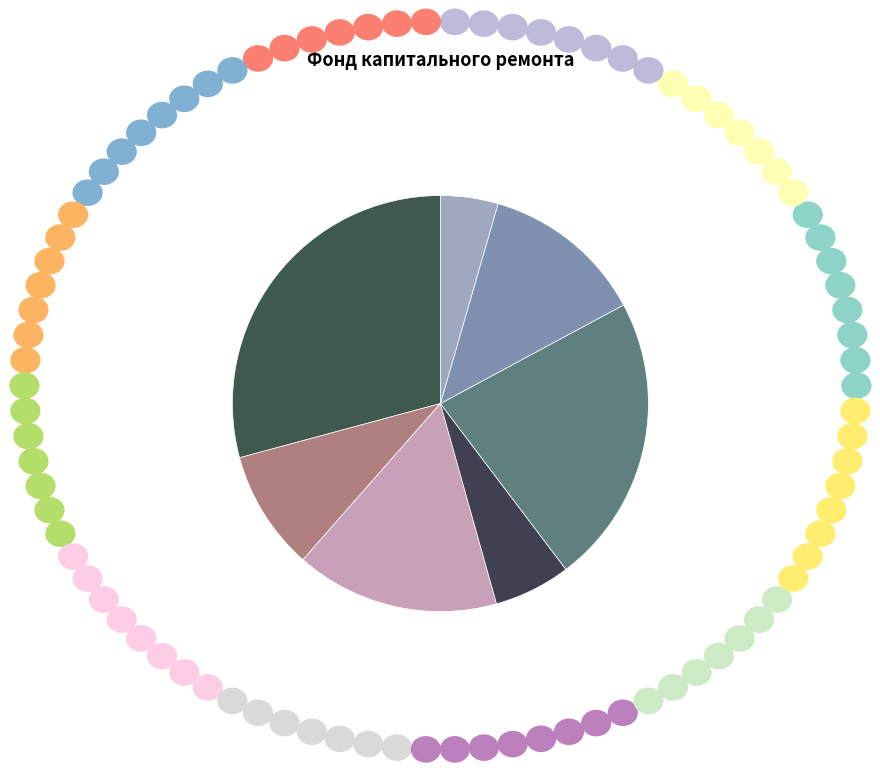

How many slices are in this pie chart?

7